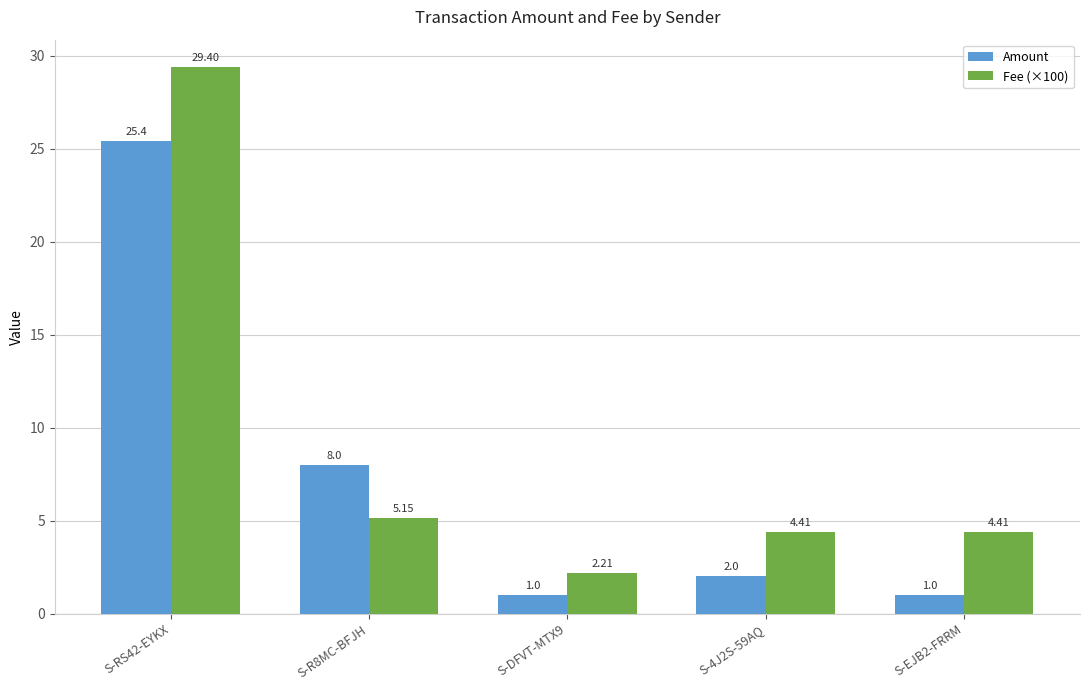

How many bars are there in each group?

2